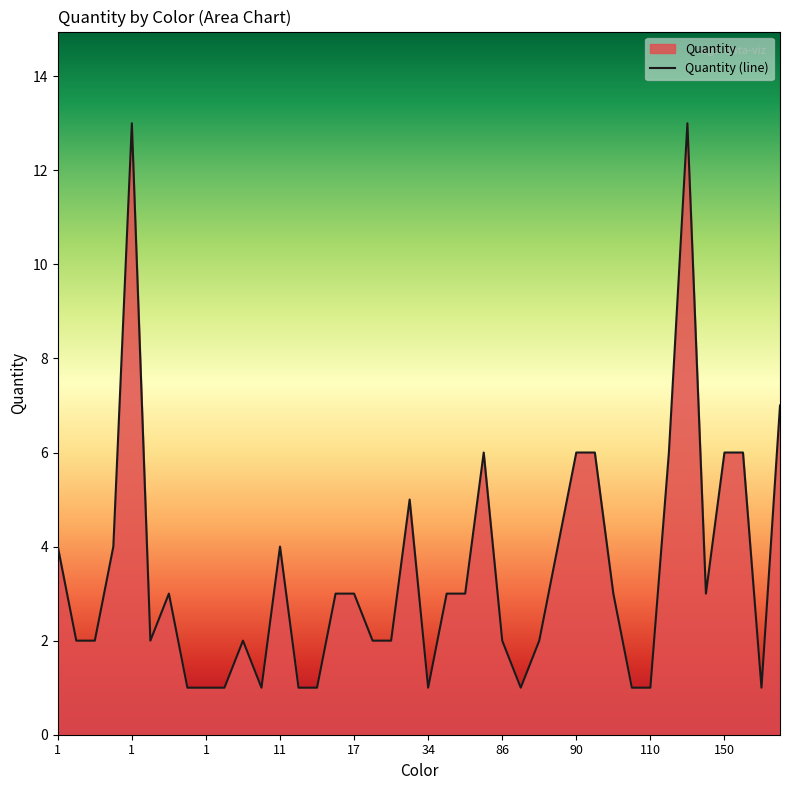

Is it true that the value at 17 is 2?

False